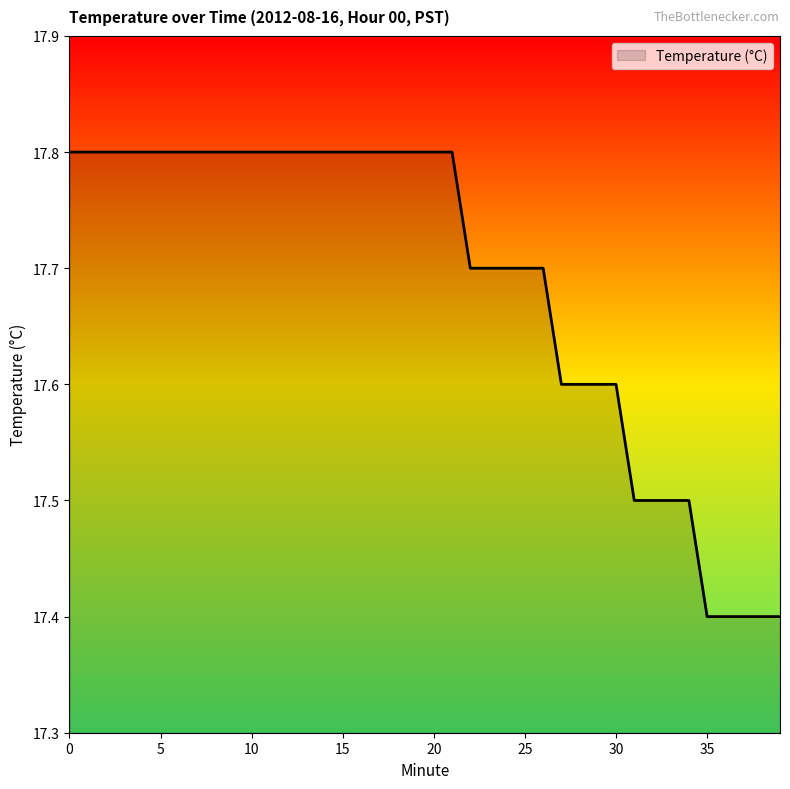

What is the sum of all values?

707.5